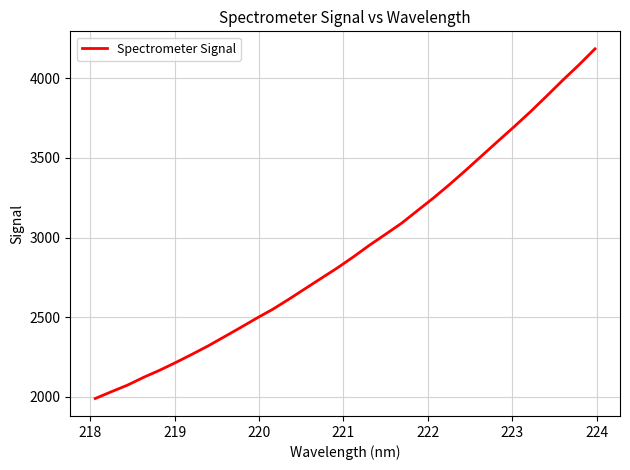

What is the minimum value shown in the chart?

1990.1